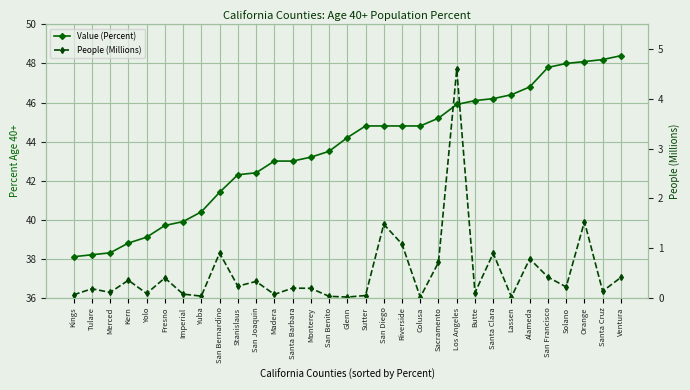

At which label does Value (Percent) first exceed 44?

Glenn